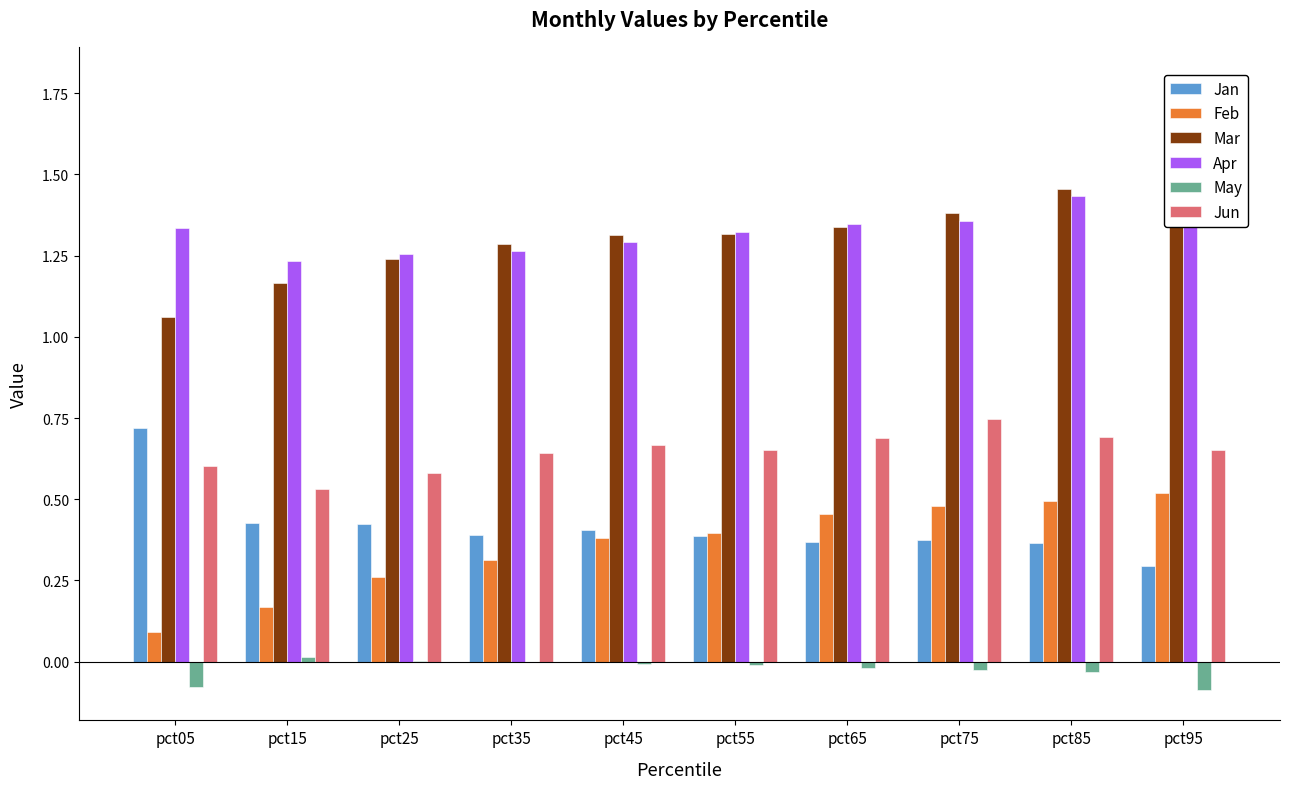

Where is May nearest to the value 0?

pct35